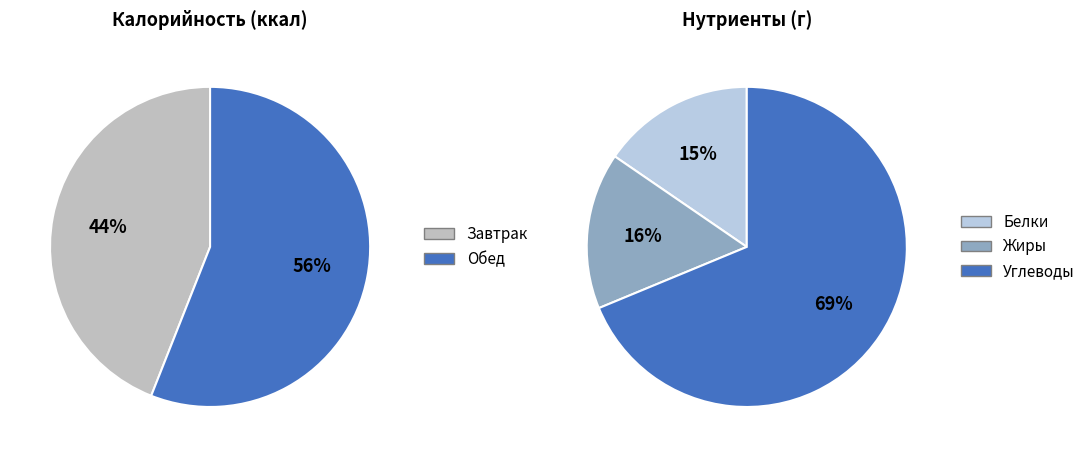

Which has a higher value, Обед or Завтрак?

Обед